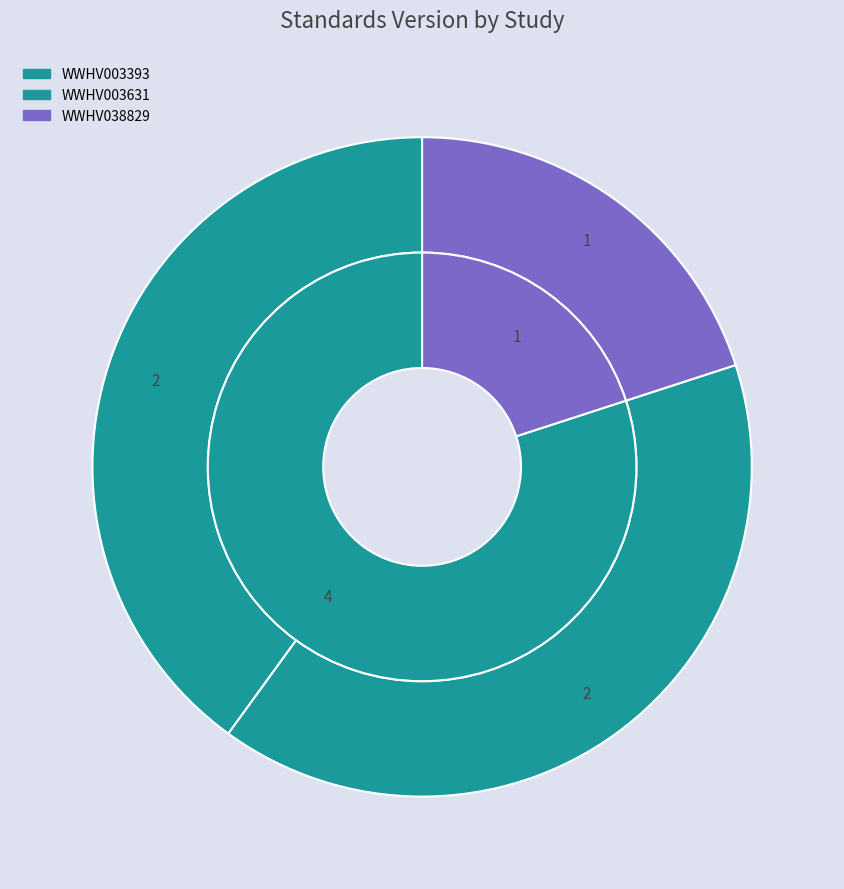

To the nearest percent, what is the combined percentage of WWHV038829 and WWHV003631?

60%